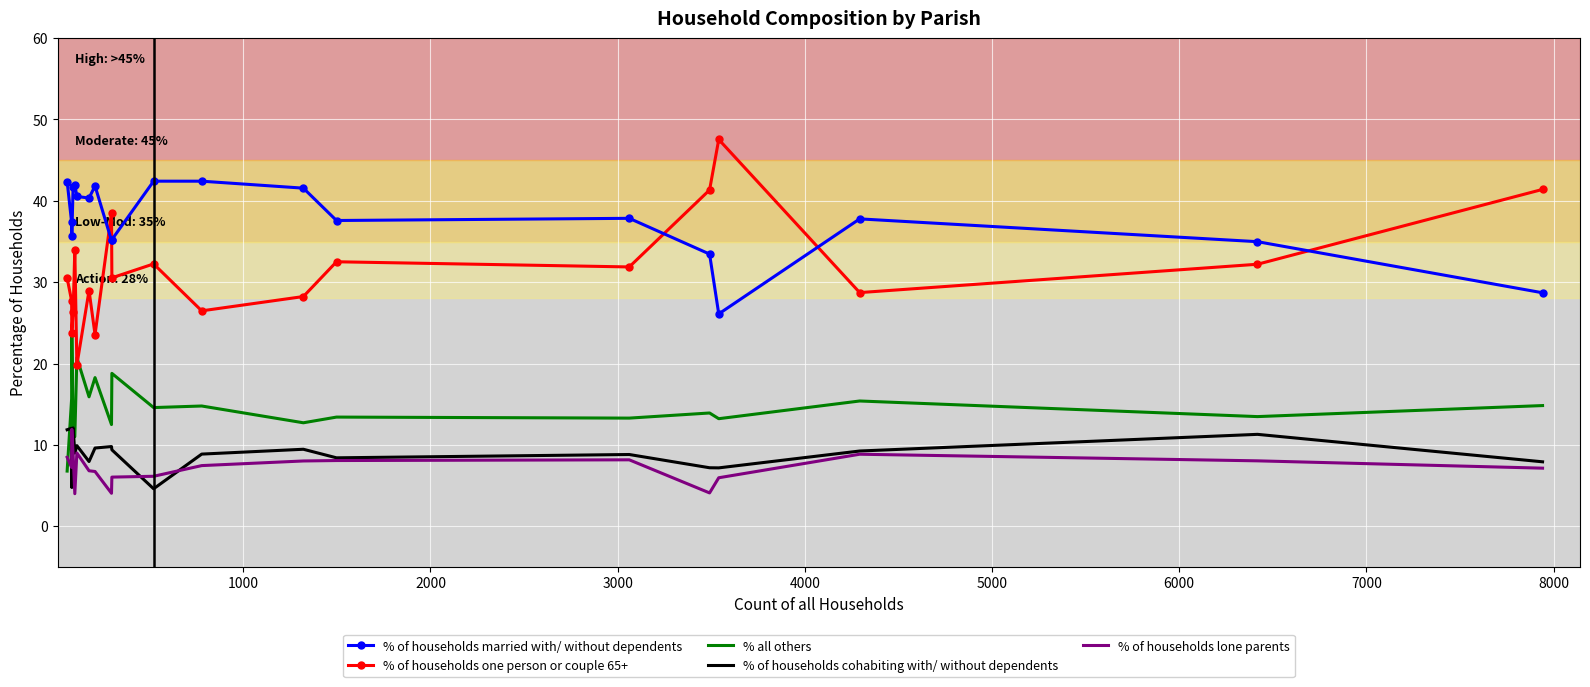

Which series has the largest range (max minus min)?

% of households one person or couple 65+